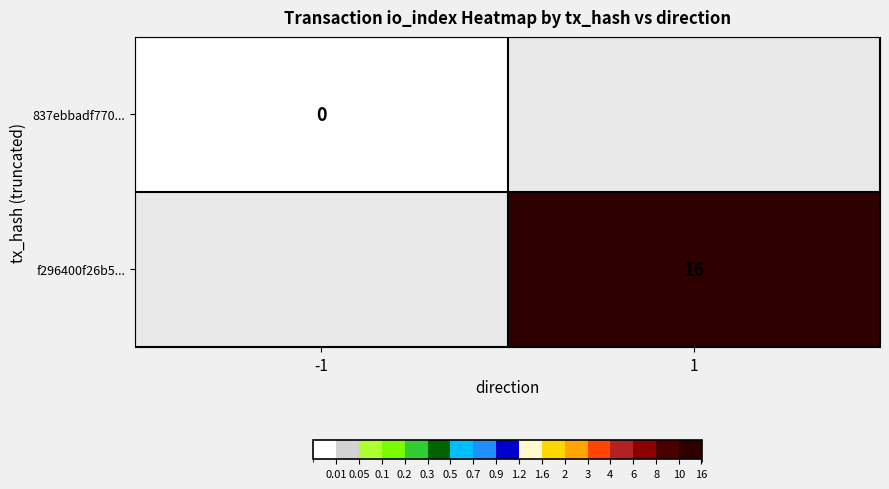

At how many categories does at least one series exceed 15?

1